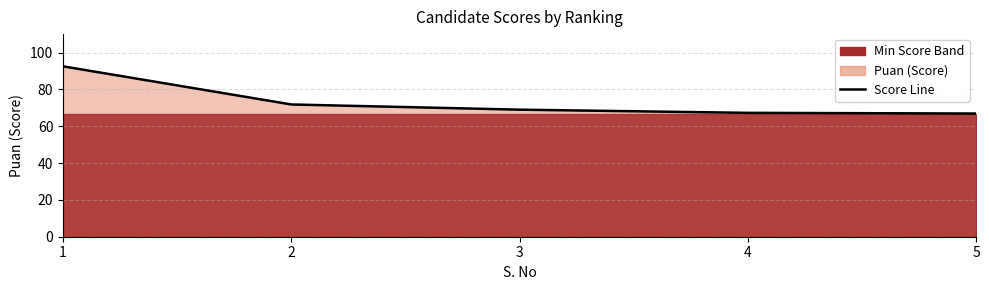

Between 1 and 5, which is larger?

1